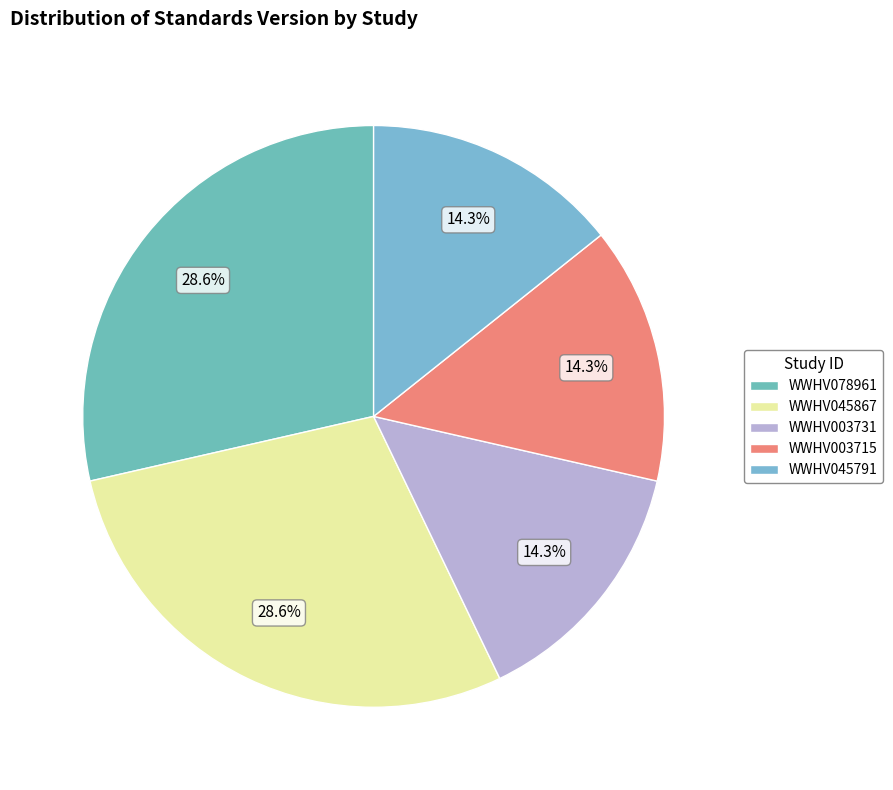

How many segments does this pie chart have?

5